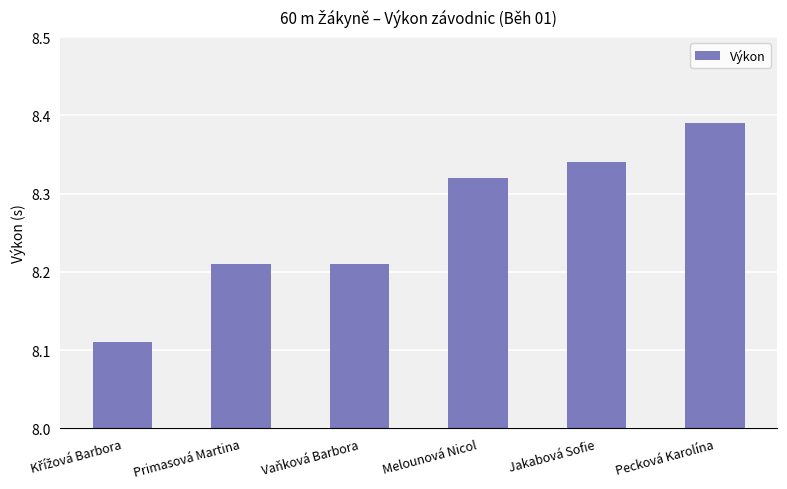

Count the values in the range 8 to 9.

6